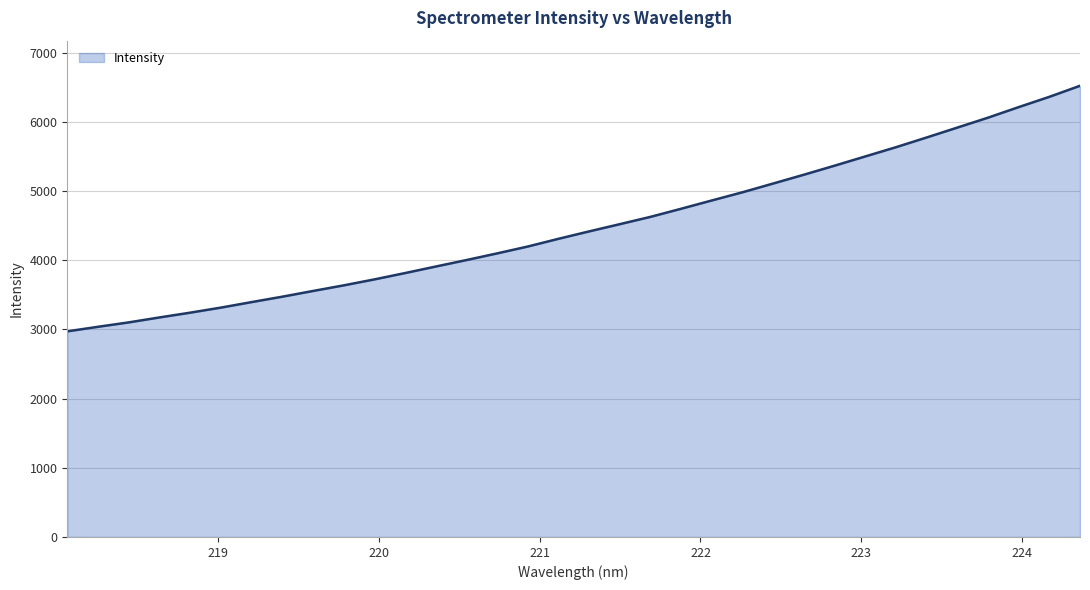

What is the difference between the second highest and minimum values?

3390.2